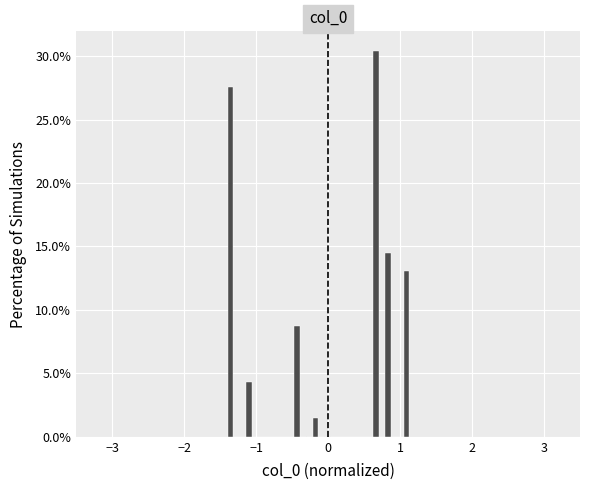

Around what value on the x-axis is the tallest bar? Give the approximate position of its centre, as read against the axis.

0.7